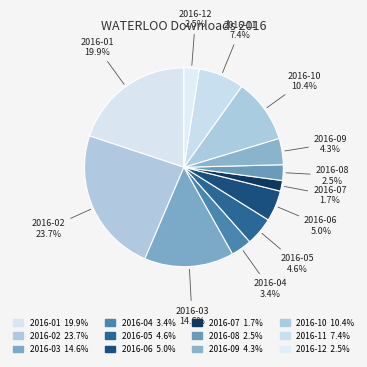

Does any single category account for the majority?

No